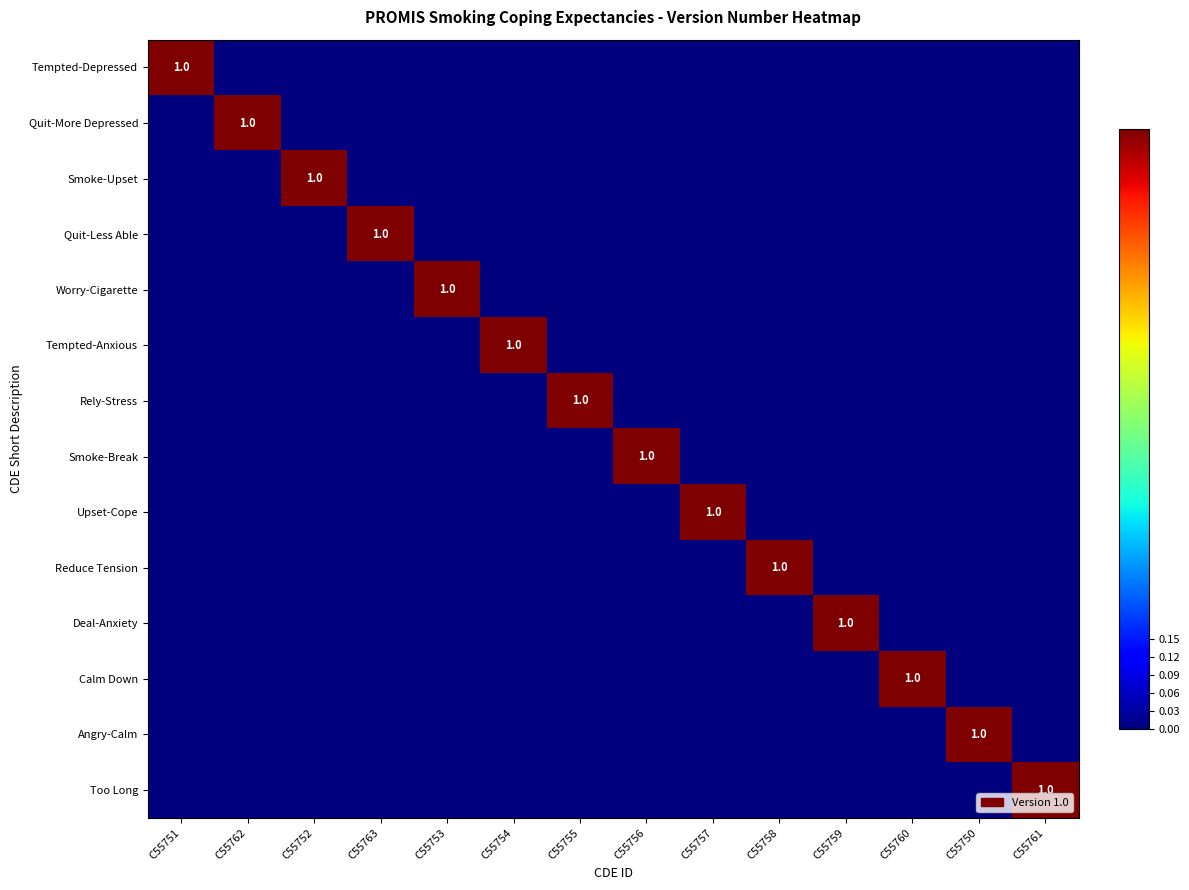

How many Rely-Stress values are between 0 and 1?

14